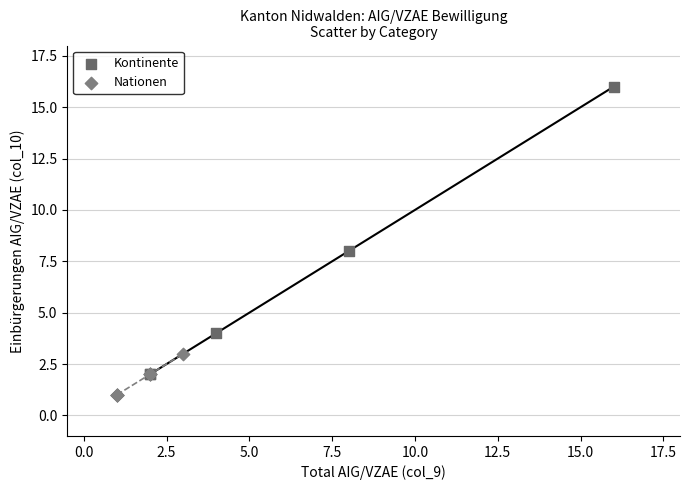

What are all the series names shown in the legend?

Kontinente, Nationen